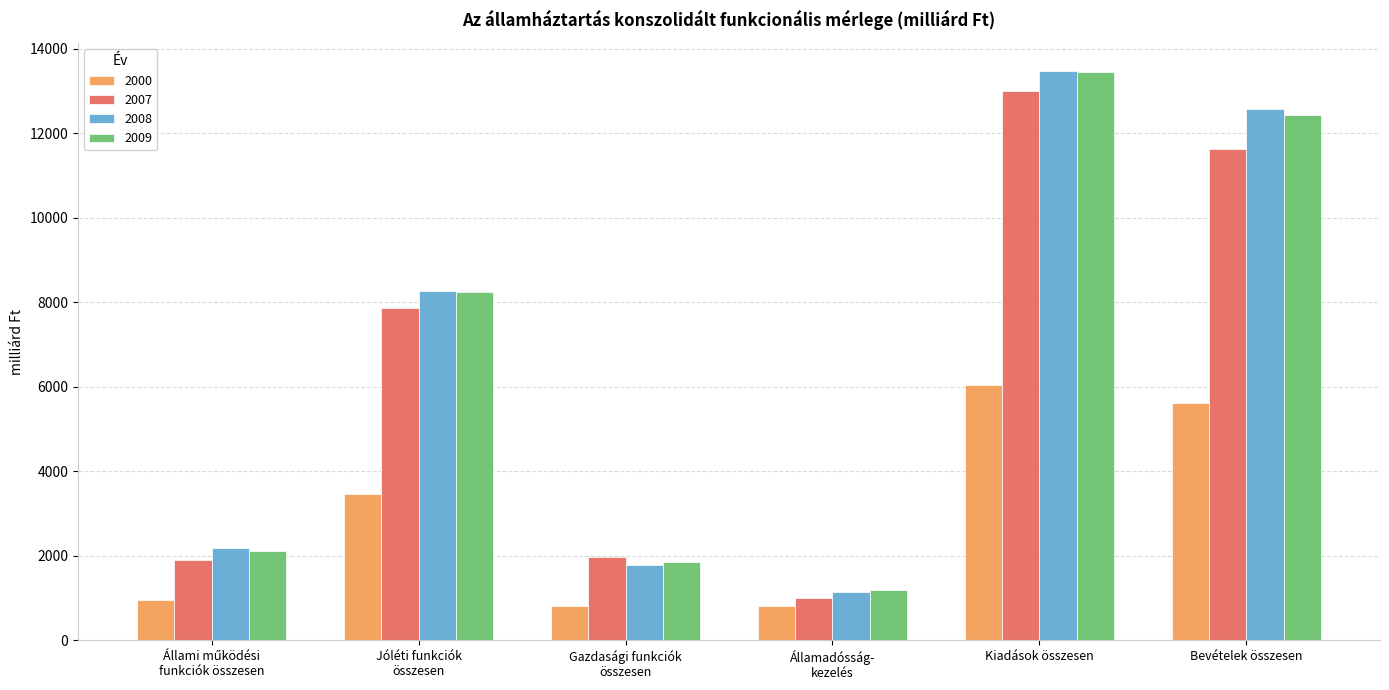

Does the chart contain stacked bars?

No